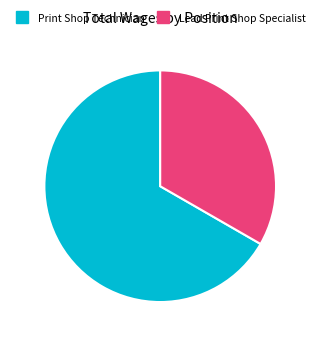

What is the smallest slice in the pie chart?

Lead Print Shop Specialist